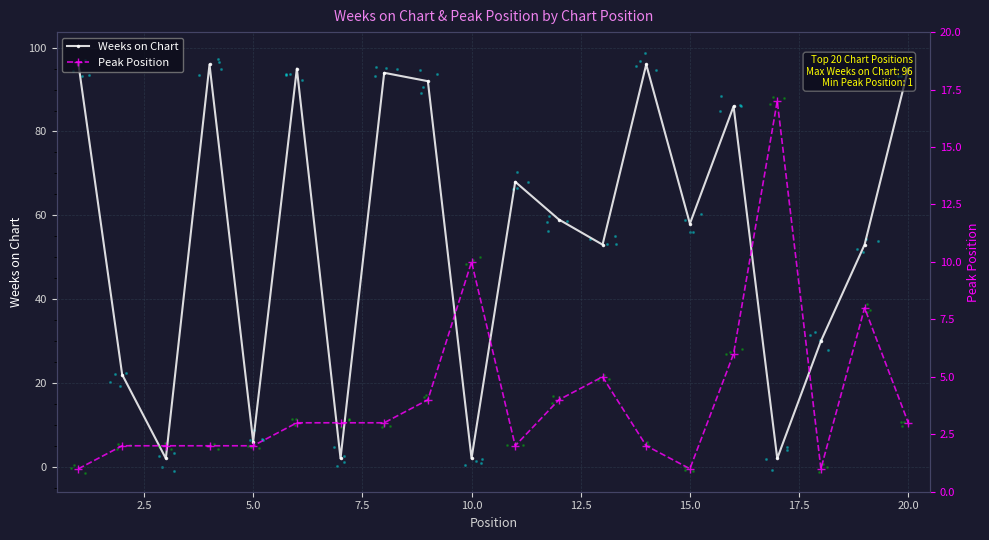

What is the highest value of the Weeks on Chart series?

96